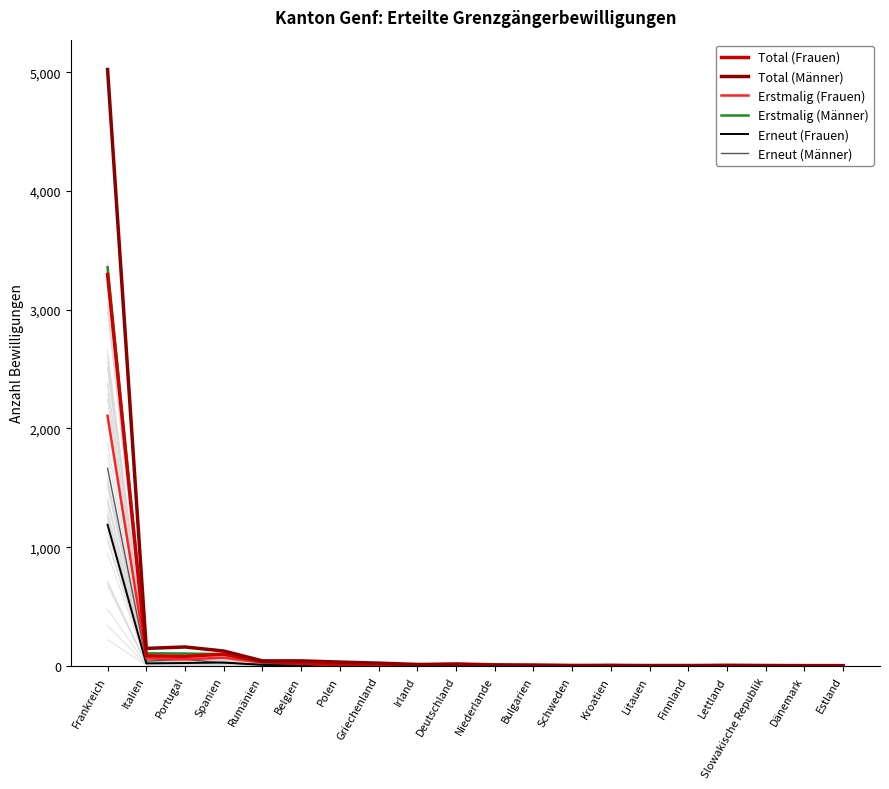

Where is the first local maximum for Erneut (Männer)?

Portugal